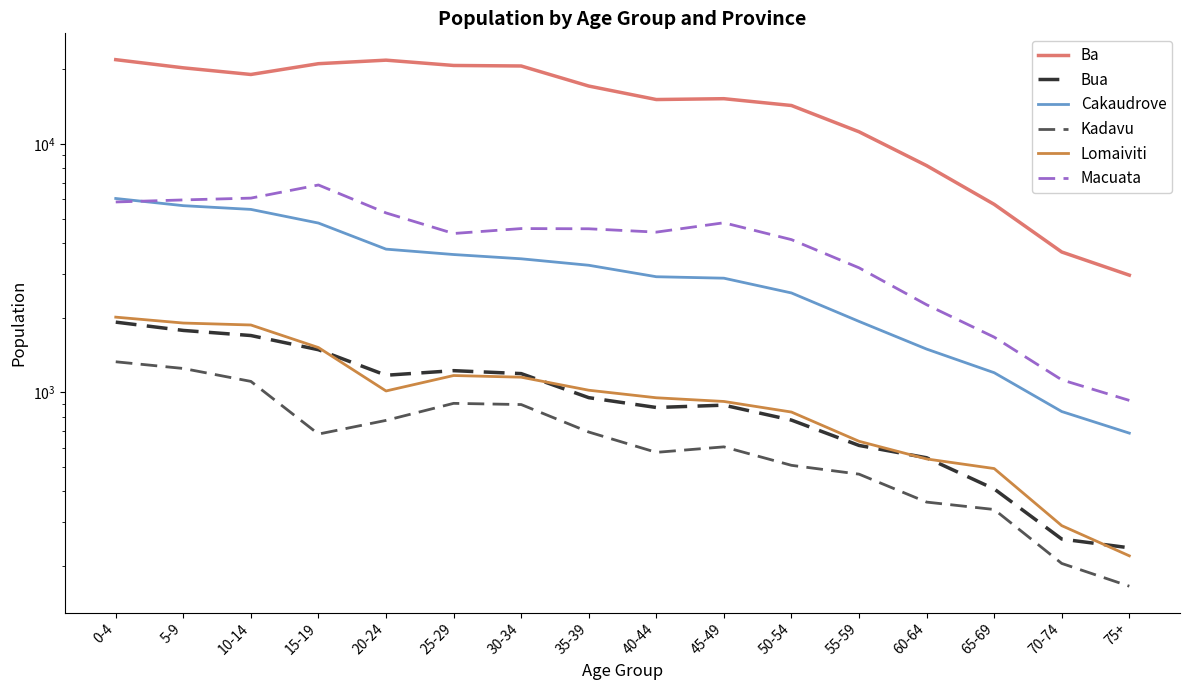

True or false: Kadavu has more than 1 points higher than both neighbors.

True